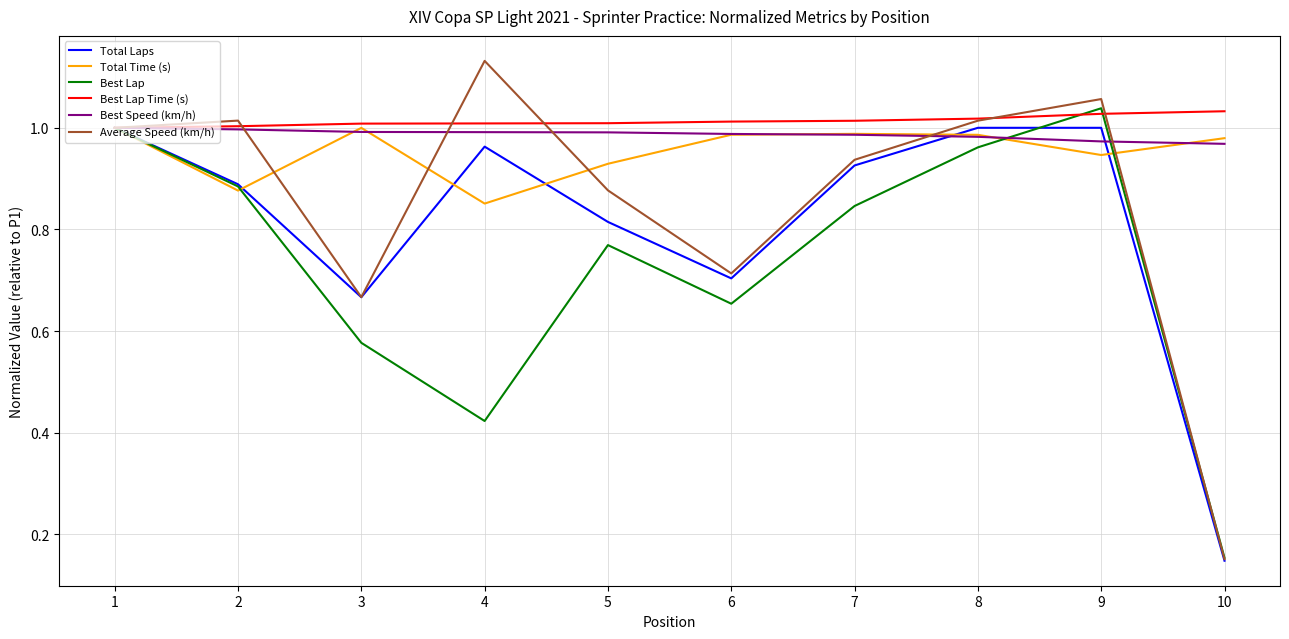

The value of Best Lap Time (s) at 2 is 1.8. True or false?

False